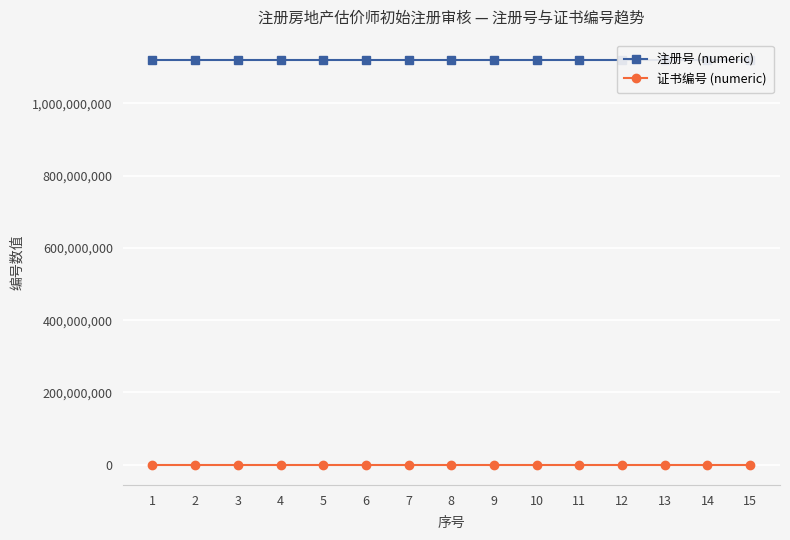

True or false: 证书编号 (numeric) and 注册号 (numeric) intersect in this chart.

False